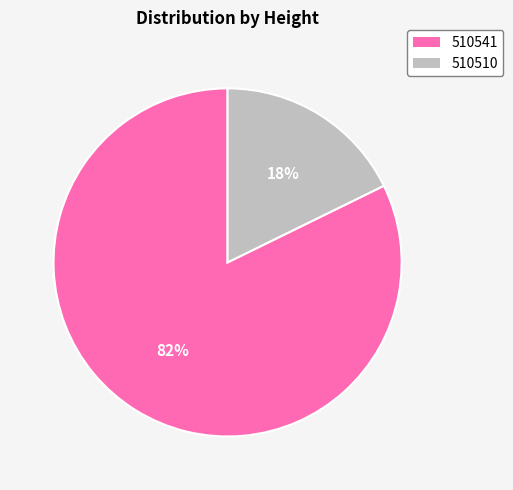

Which slice is the smallest?

510510